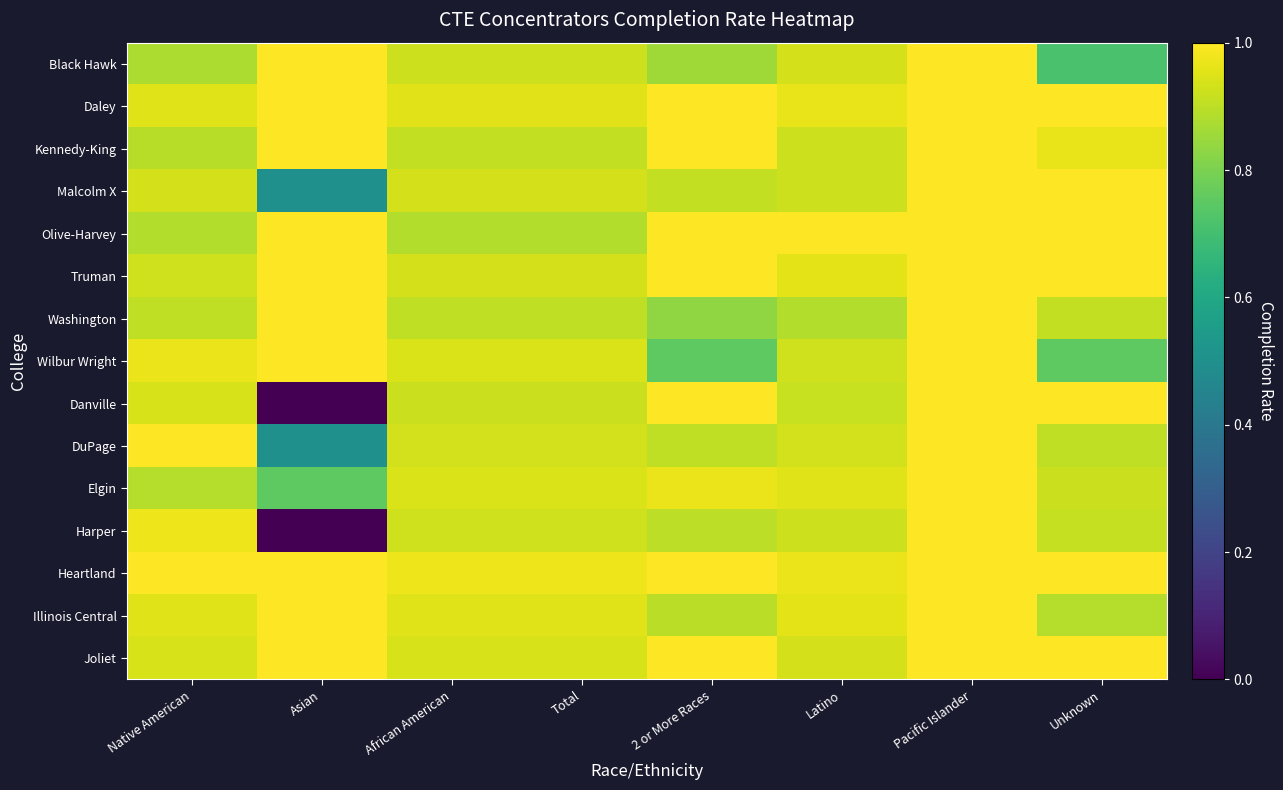

How many series are shown in this chart?

15